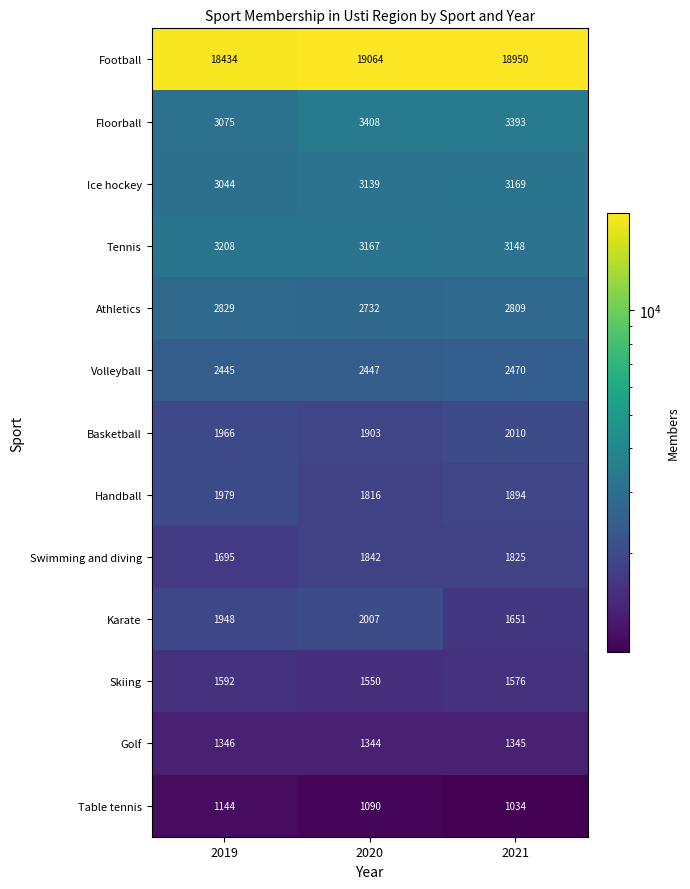

What is the total value across all series at 2020?

45509